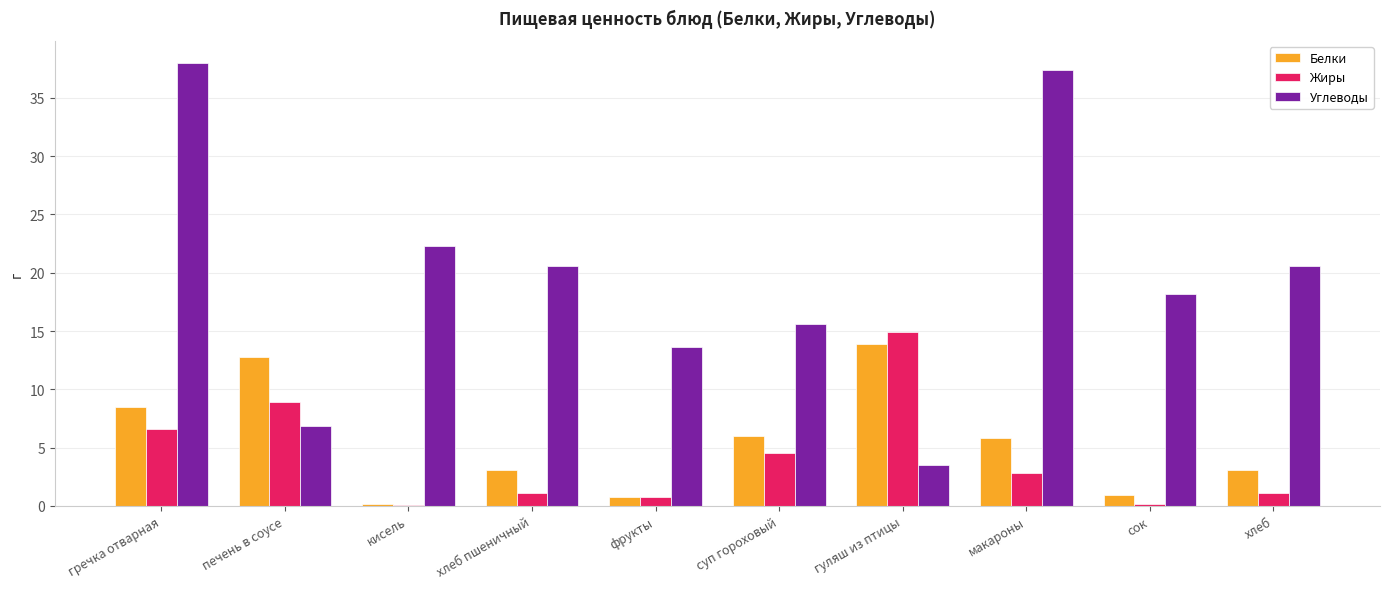

The value of Белки at суп гороховый is 8.7. True or false?

False